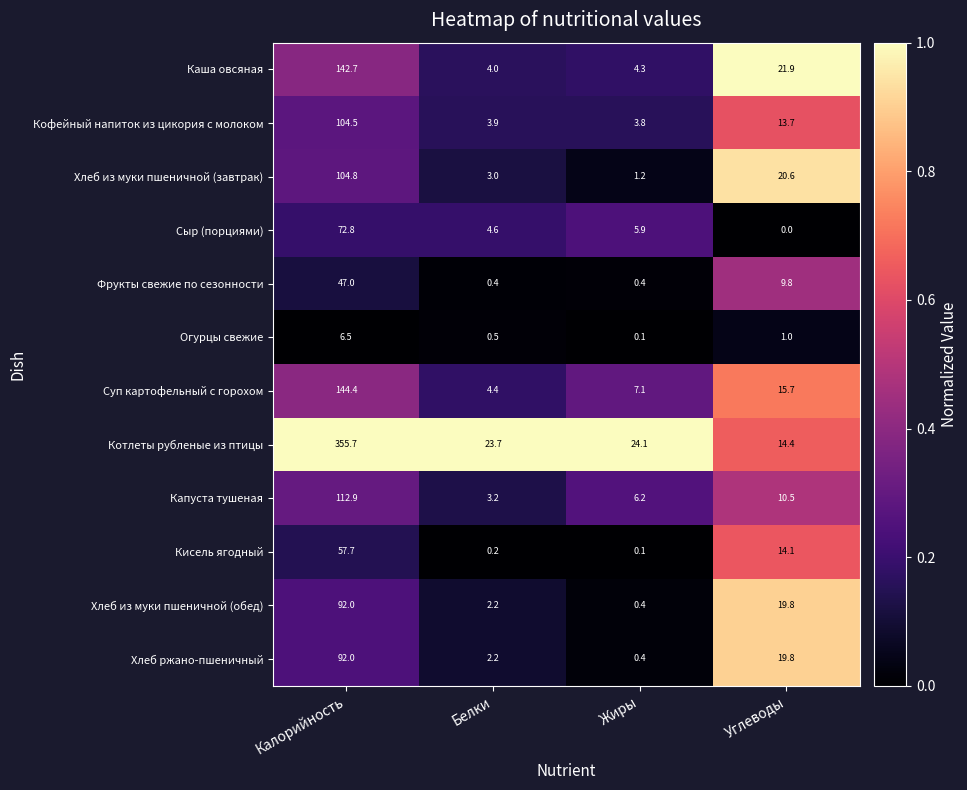

What is the difference between the maximum and minimum values in the Суп картофельный с горохом series?

140.0